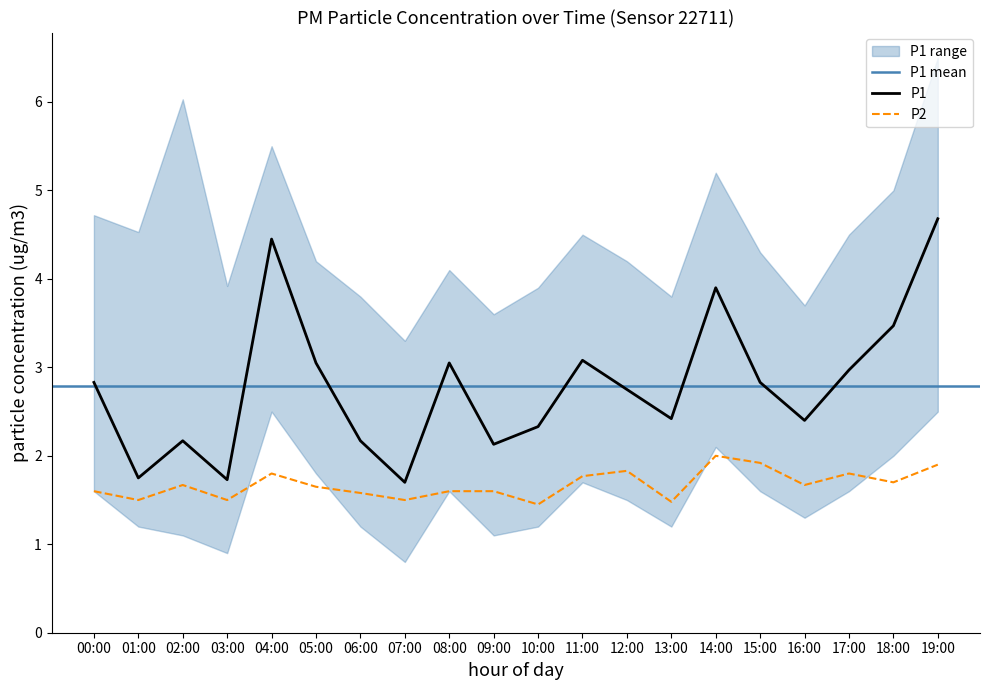

Is this an area chart (filled region under the line)?

No